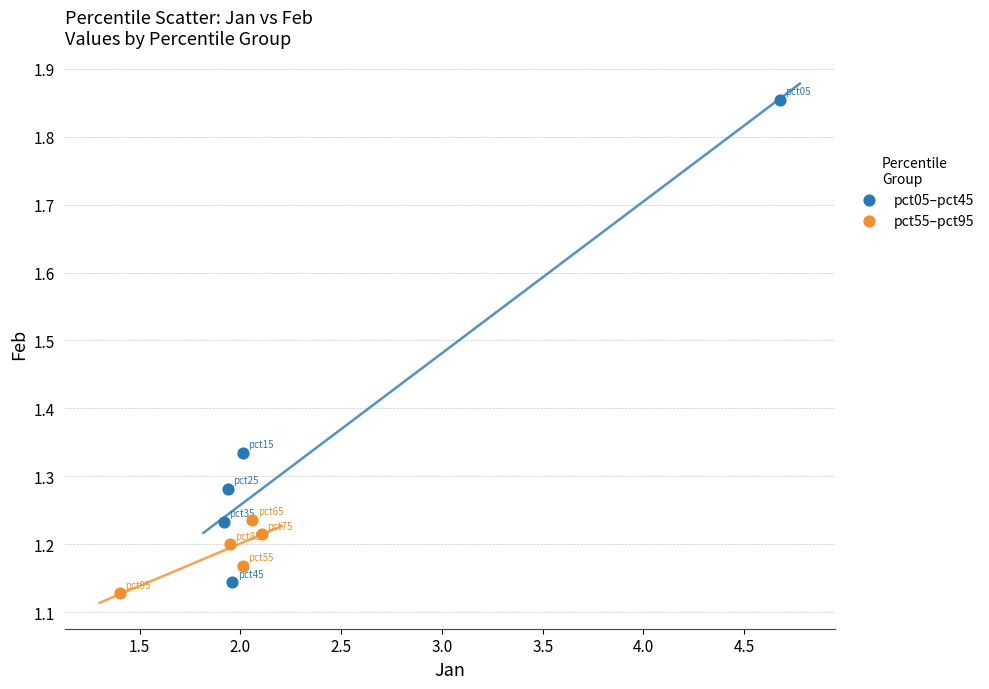

What are all the series names shown in the legend?

pct05–pct45, pct55–pct95